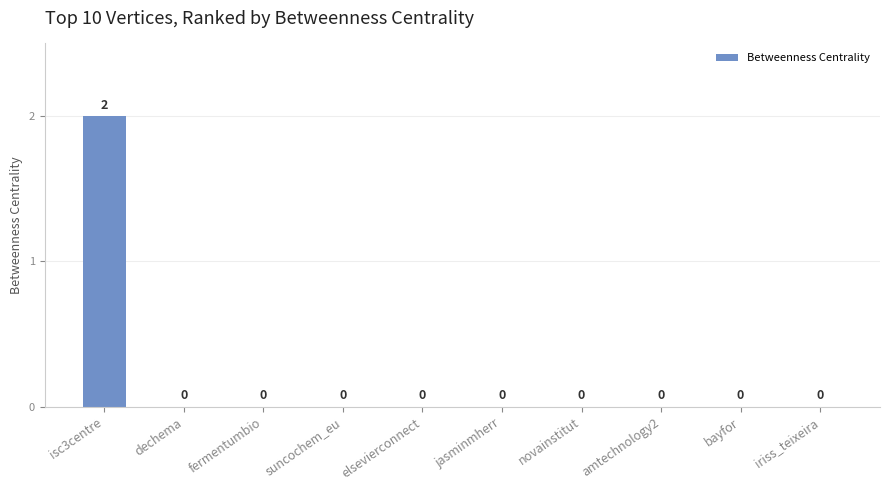

Is it true that the value at elsevierconnect is 0?

True